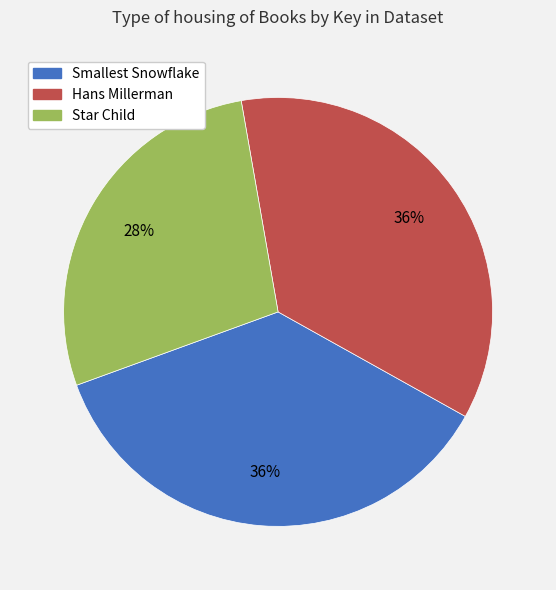

Between Star Child and Hans Millerman, which is larger?

Hans Millerman